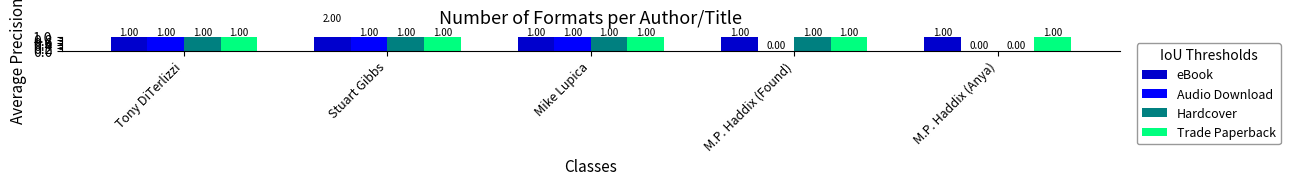

Which category has the highest value in the eBook series?

Stuart Gibbs